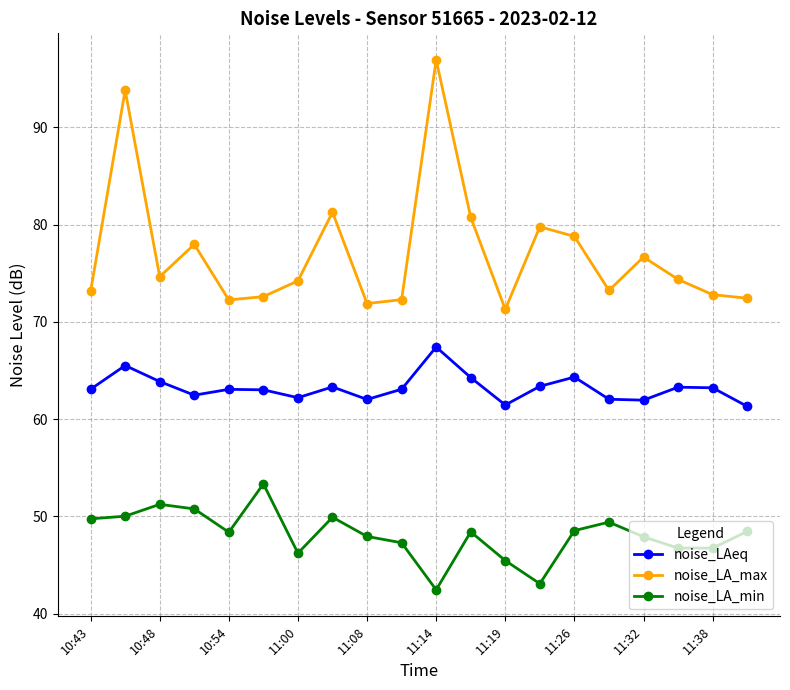

Rank the series by their average value, from lowest to highest.

noise_LA_min, noise_LAeq, noise_LA_max